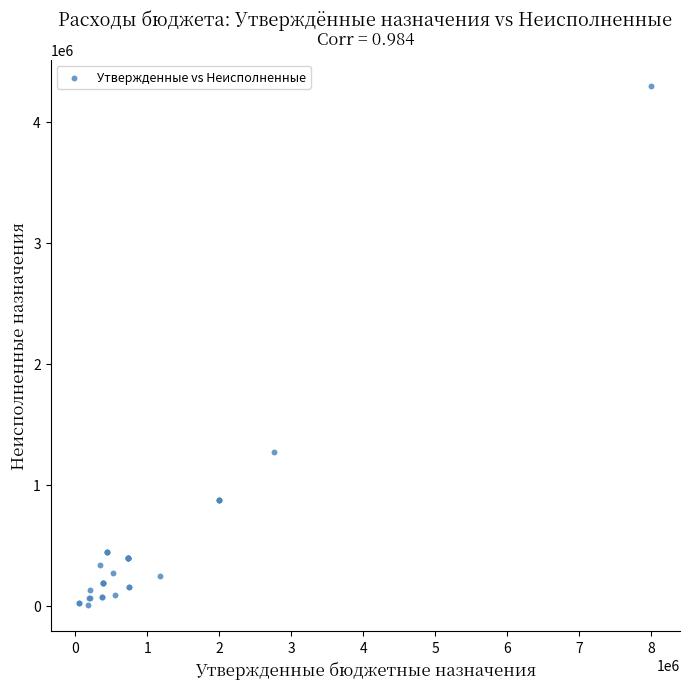

What Y value in the scatter plot is closest to 2151591?

1271575.4